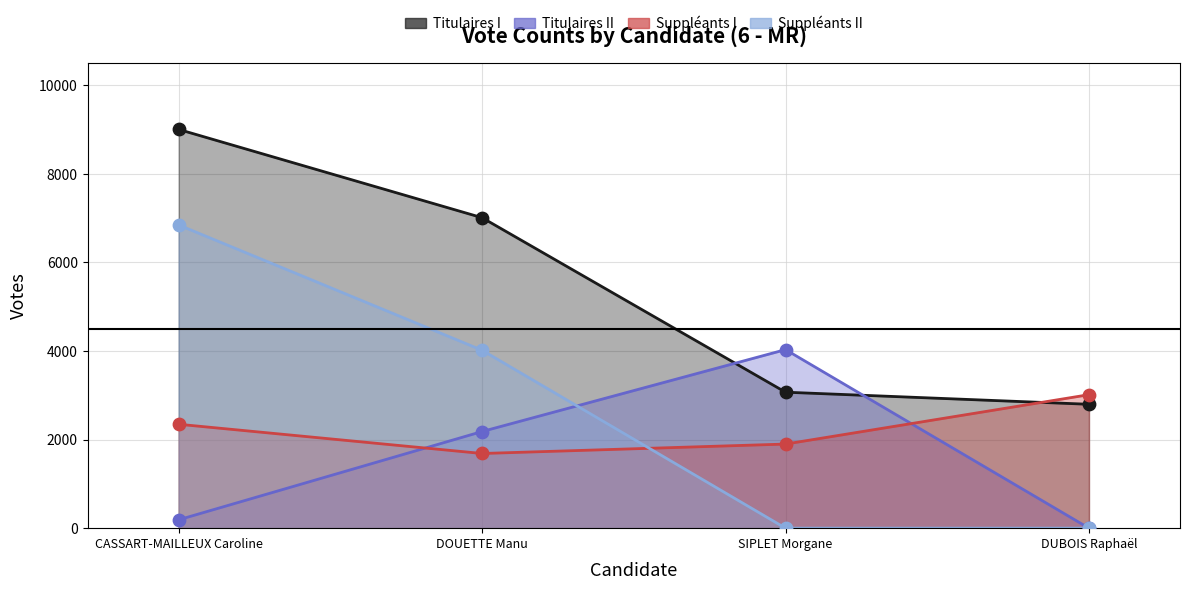

Which series contains the highest Y value?

Titulaires I